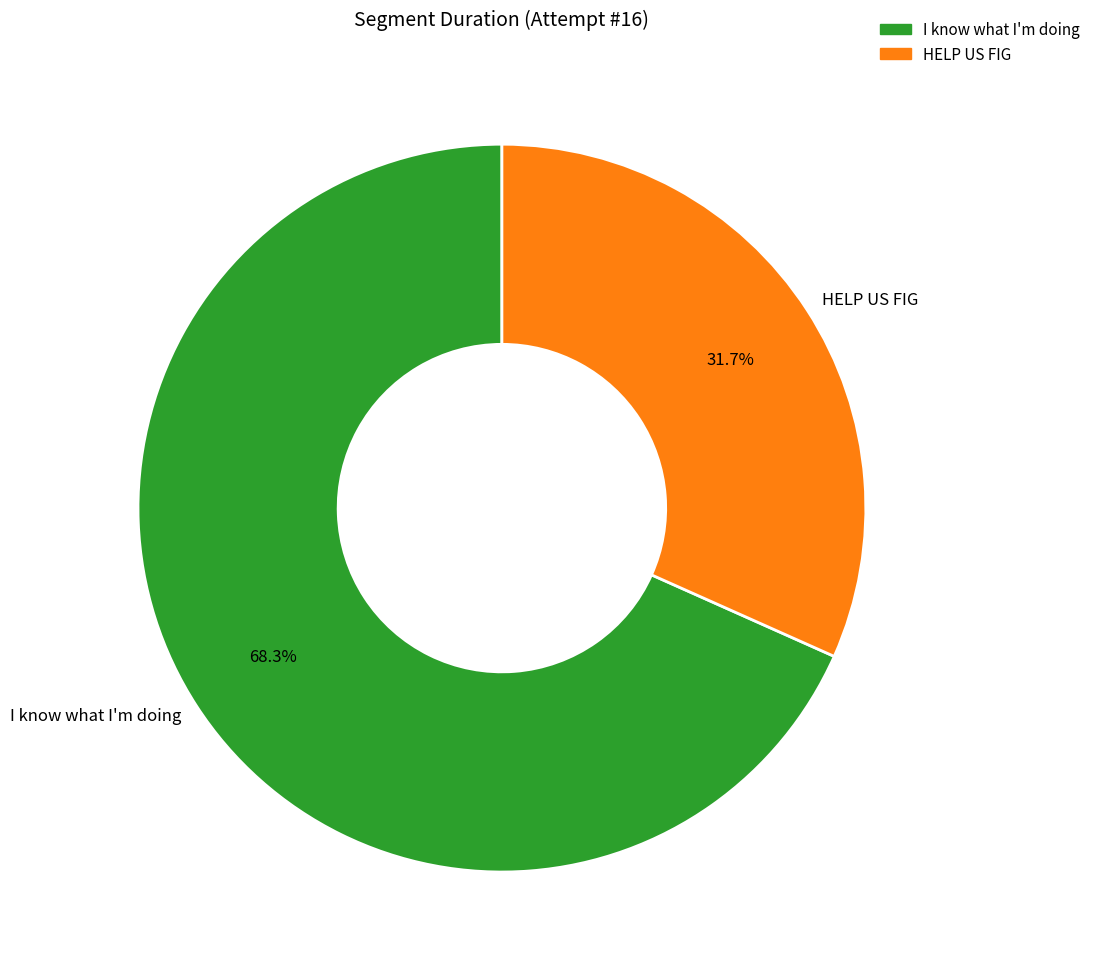

What percentage is the HELP US FIG slice, to the nearest percent?

32%